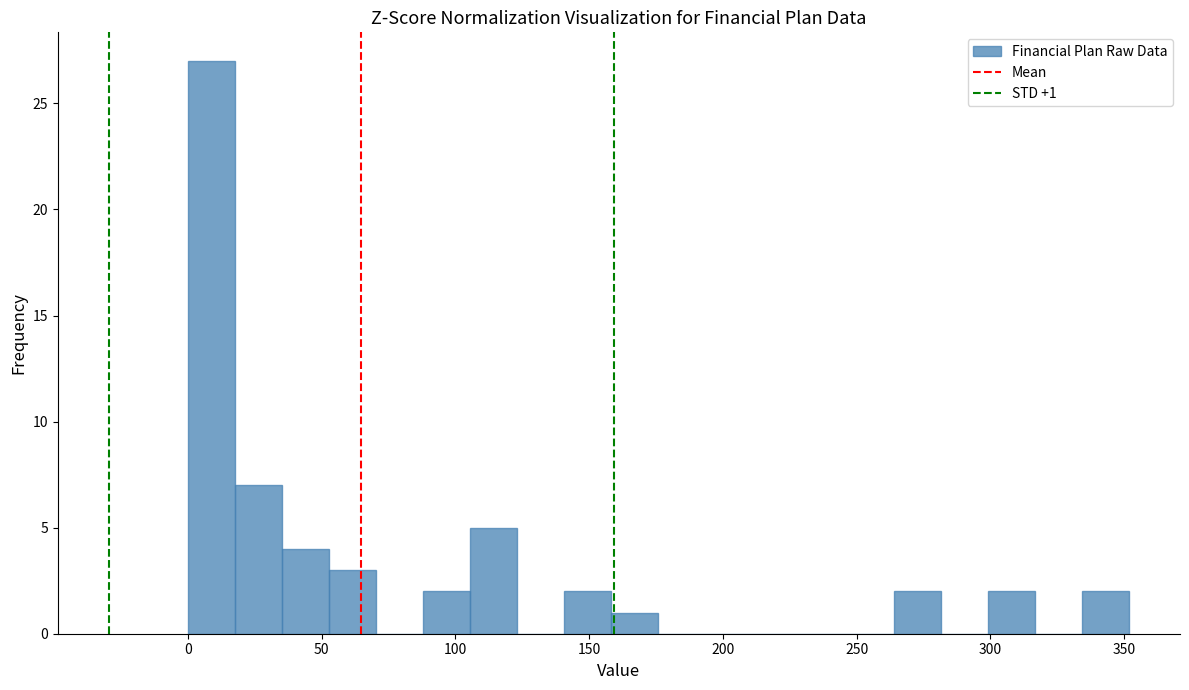

Around what value on the x-axis is the tallest bar? Give the approximate position of its centre, as read against the axis.

10